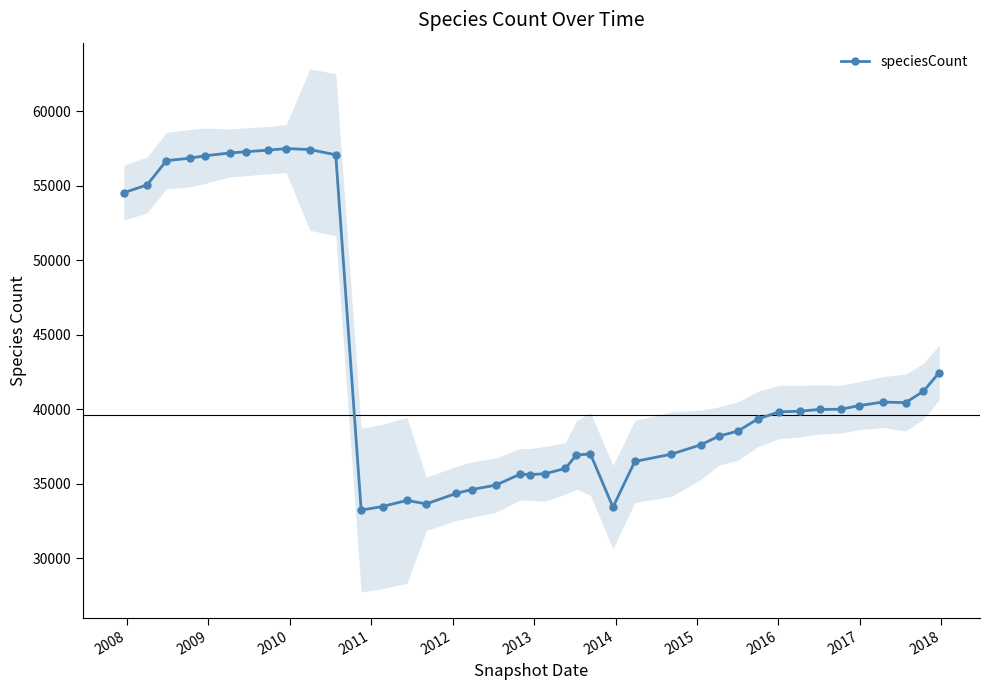

What is the lowest value of the speciesCount series?

33232